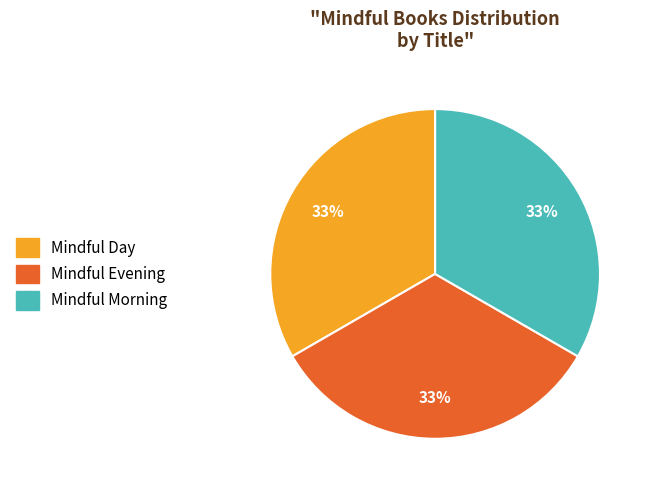

True or false: Mindful Day accounts for 33% of the total.

True